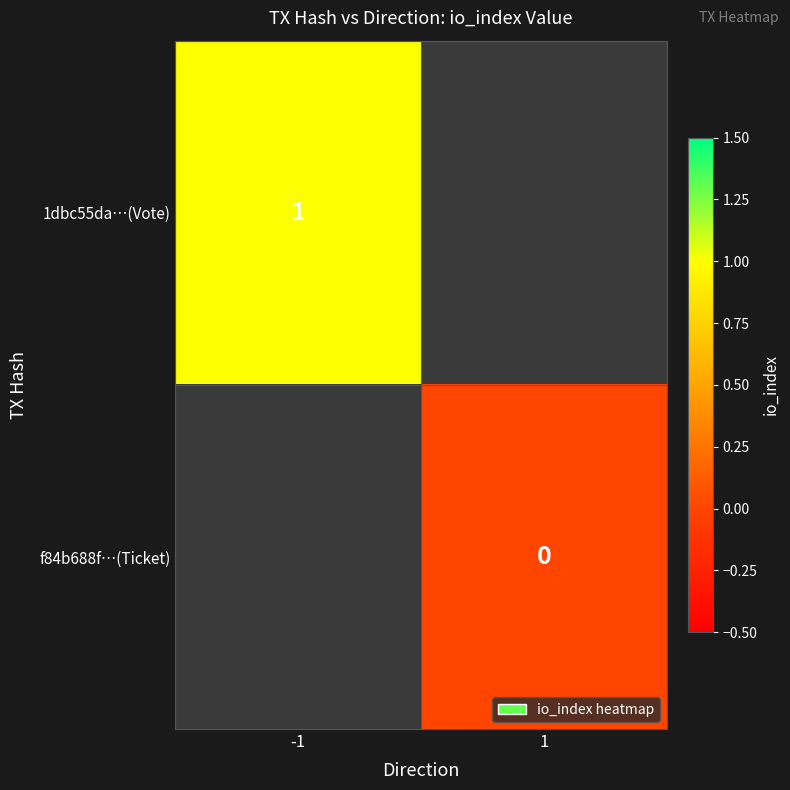

Which has a higher value, 1 or -1?

-1